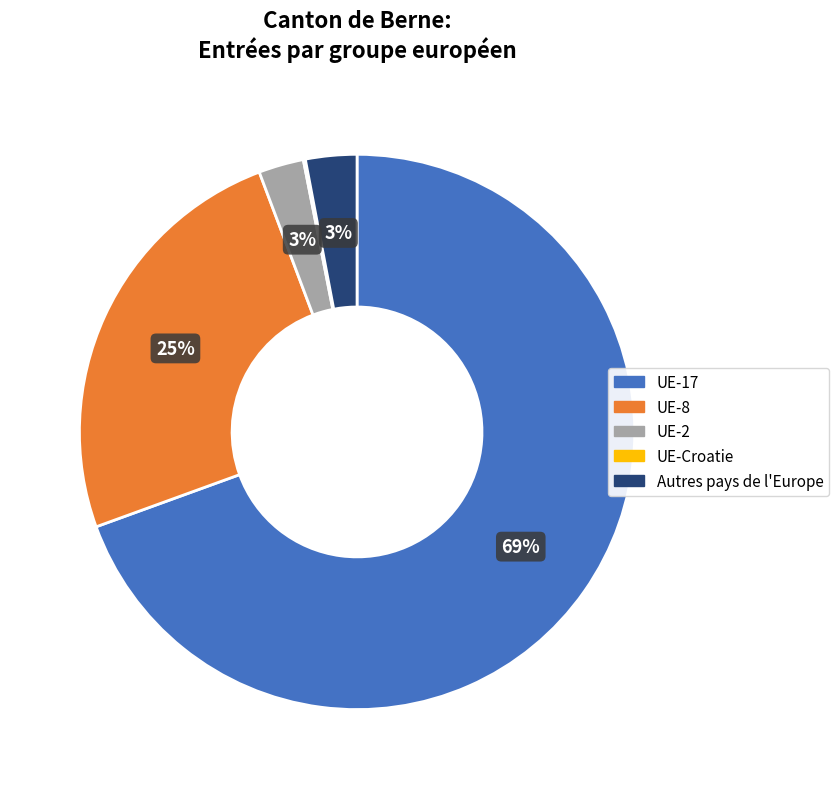

To the nearest percent, what is the average slice percentage?

20%